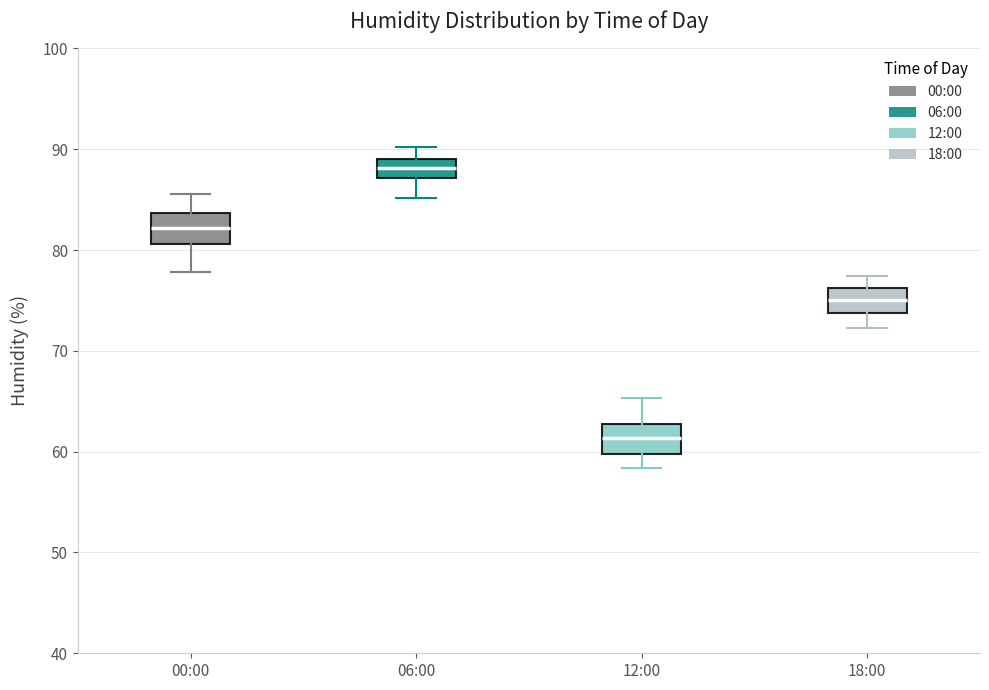

Reading left to right, read every box against the y-axis: the position of its median line, the range the box covers, and the ends of its whiskers. The values are not printed on the chart, so give them approximately, as read against the axis.

00:00: median 82, box 81 to 84, whiskers 78 to 86
06:00: median 88, box 87 to 89, whiskers 85 to 90
12:00: median 61, box 60 to 63, whiskers 58 to 65
18:00: median 75, box 74 to 76, whiskers 72 to 77